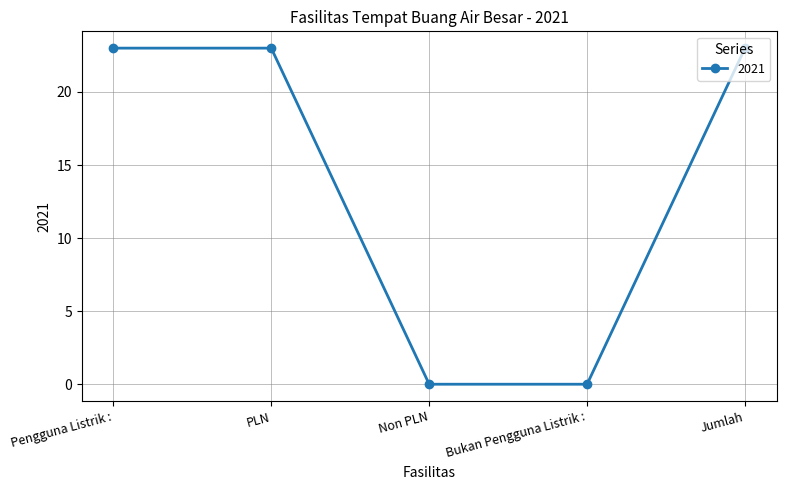

What is the average value?

14